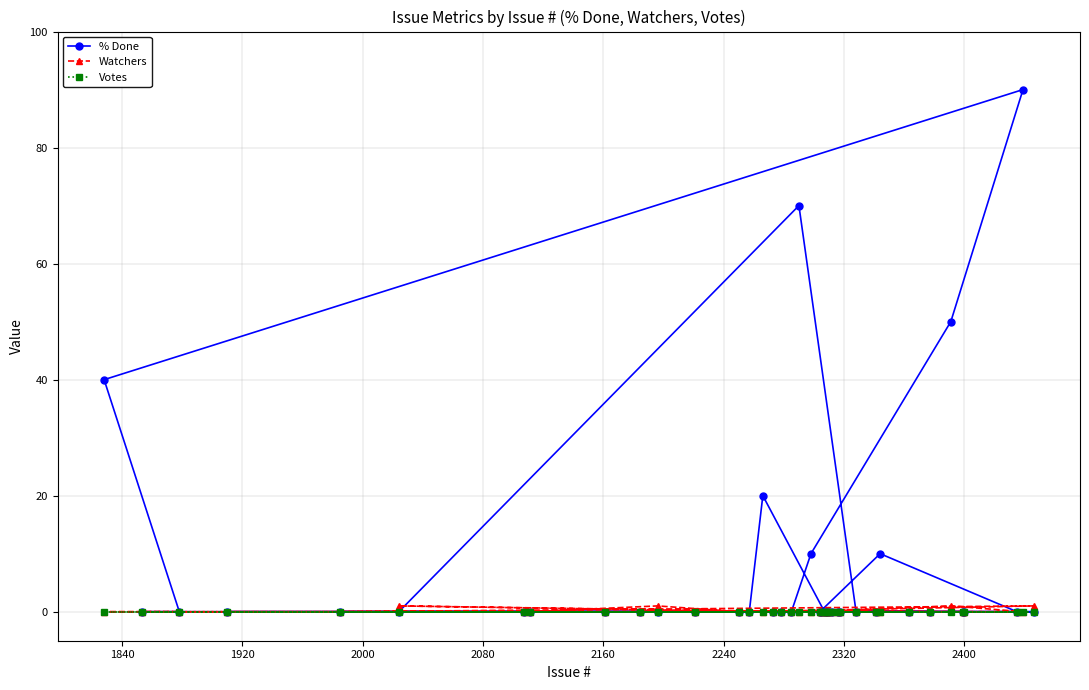

How many data points does each series have?

40